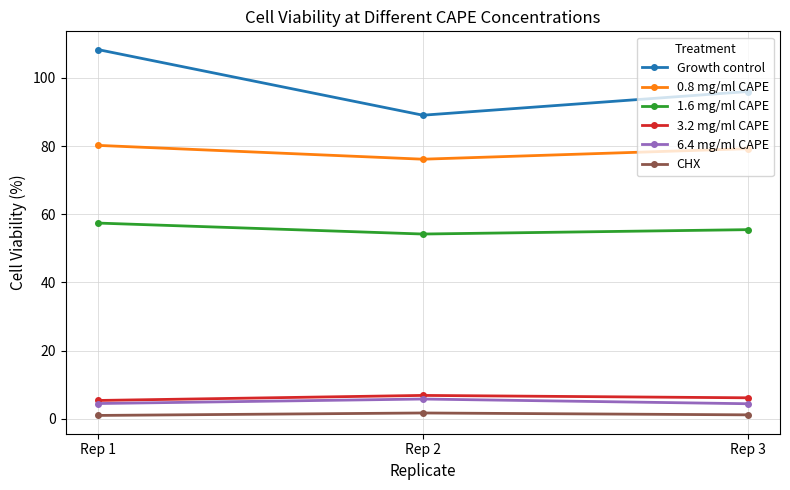

True or false: 0.8 mg/ml CAPE has a value of 79.2 at Rep 3.

True